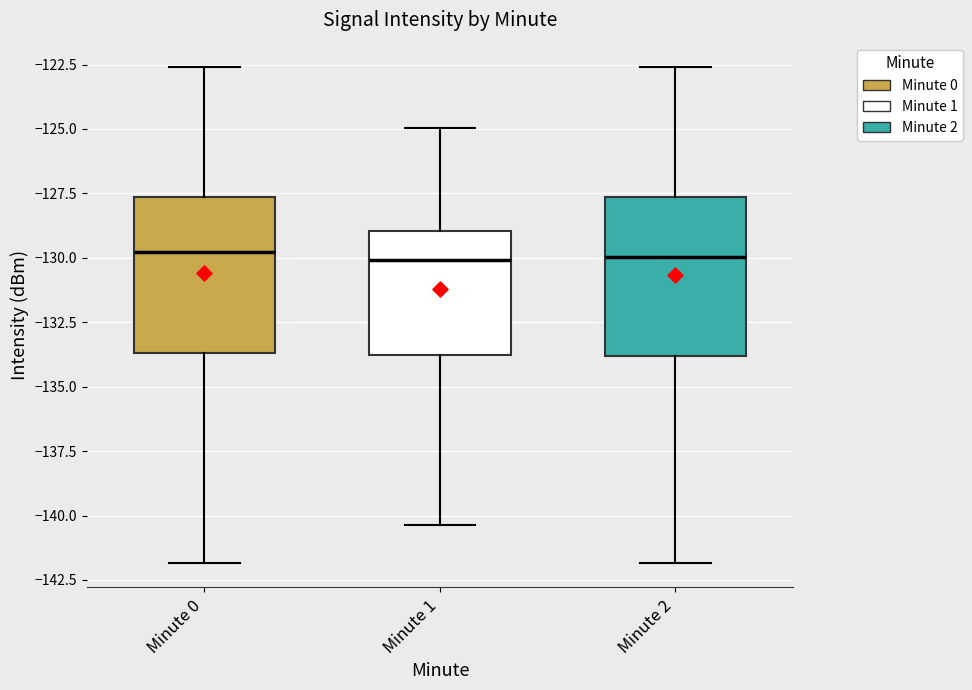

Where is the lower edge of the box for Minute 1 on the y-axis? The values are not printed on the chart, so give them approximately, as read against the axis.

-134.0